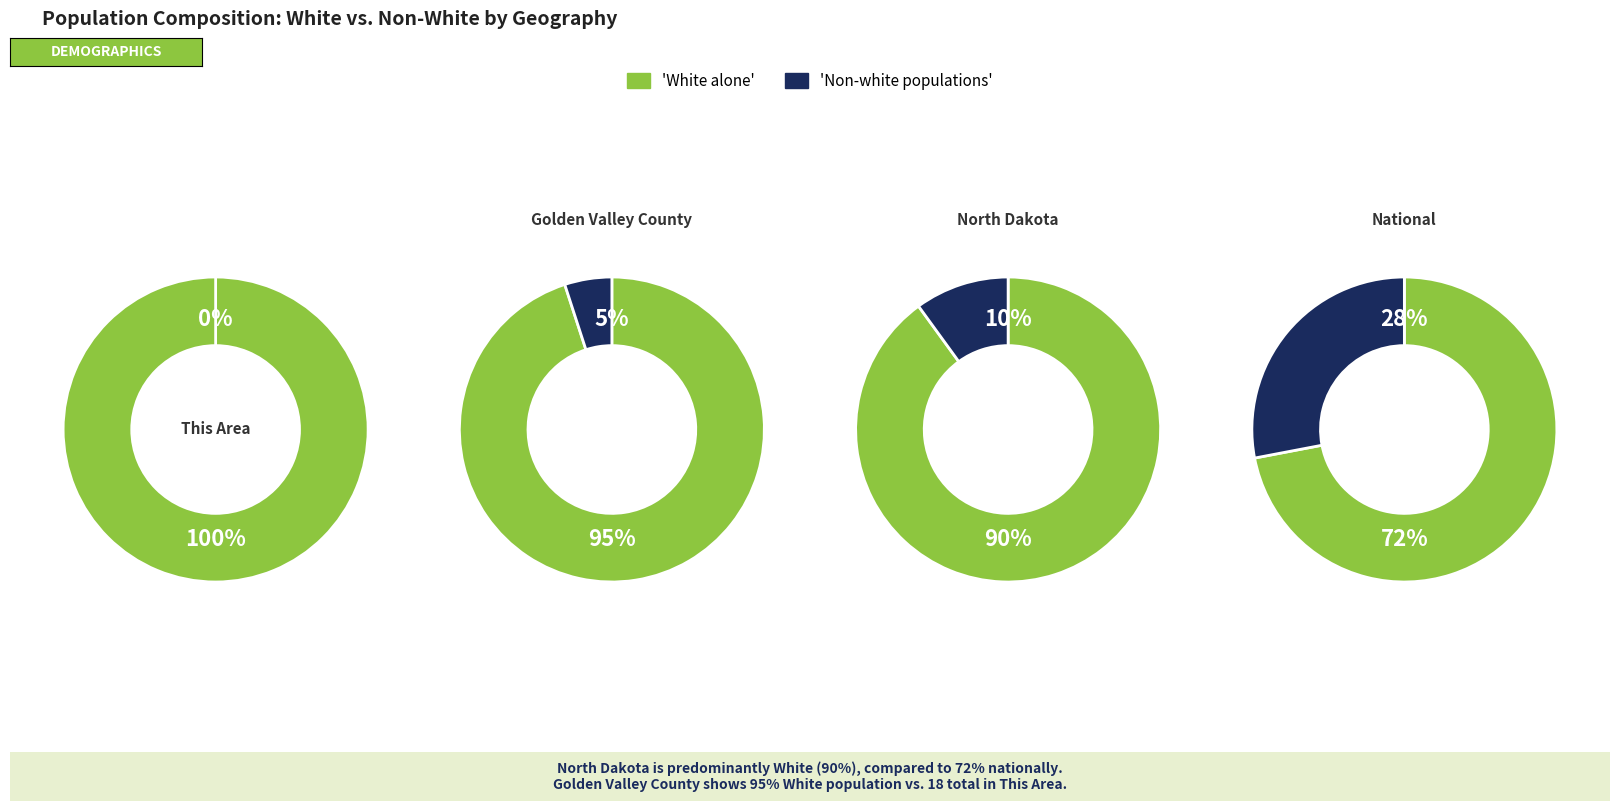

Which category has the biggest portion of the pie?

White alone